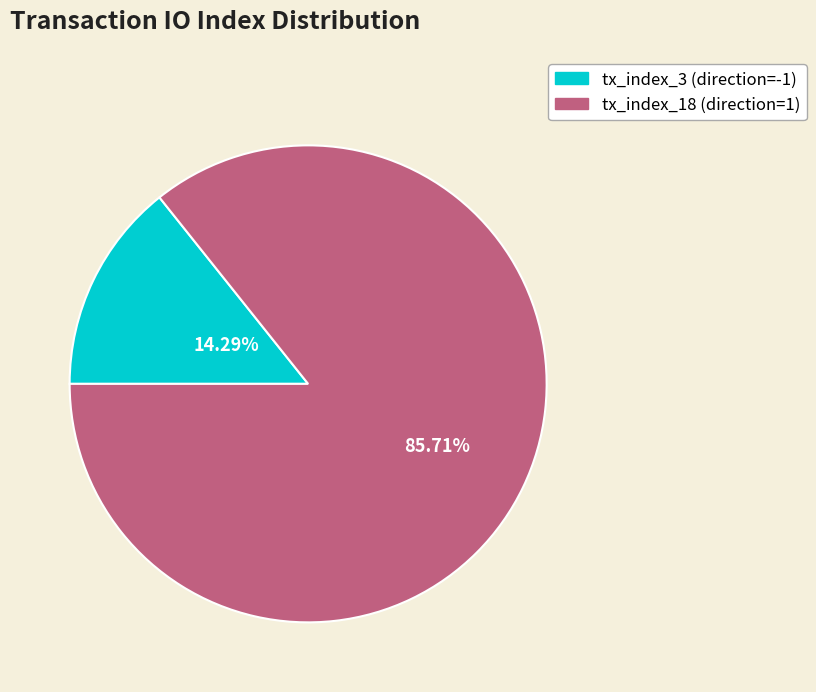

Does tx_index_18 (direction=1) account for over 50% of the chart?

Yes